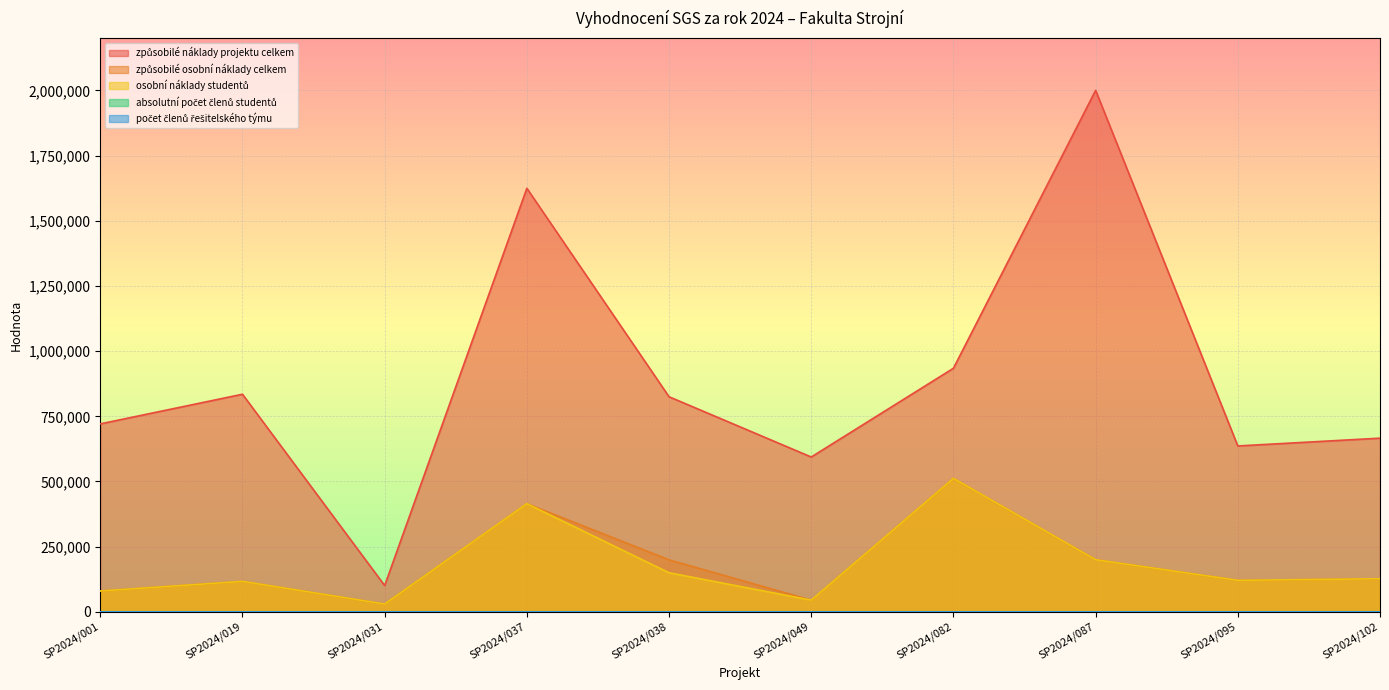

What is the highest value of the osobní náklady studentů series?

511975